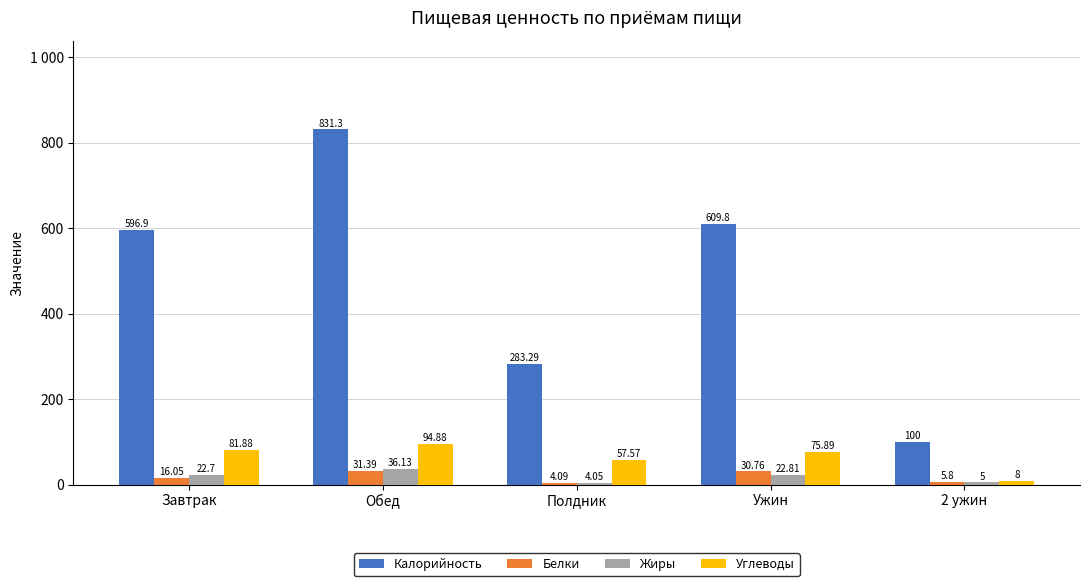

Which series has the widest spread of values?

Калорийность